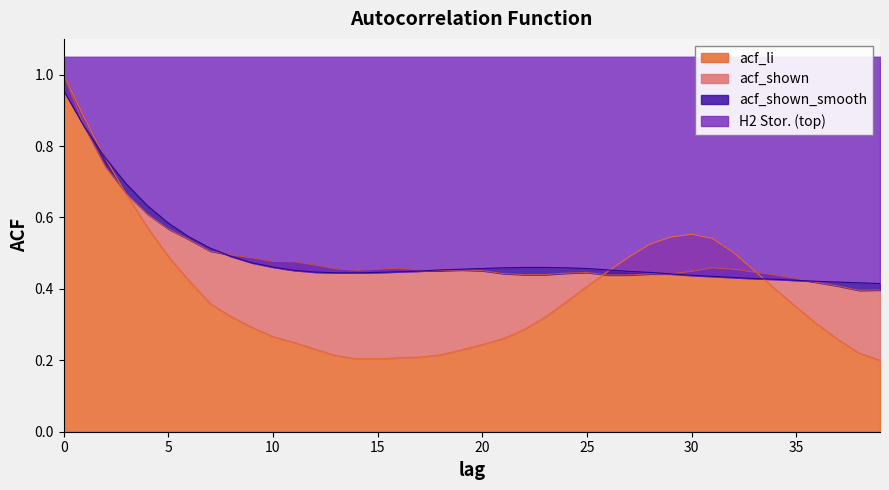

True or false: acf_li has more than 0 points higher than both neighbors.

True